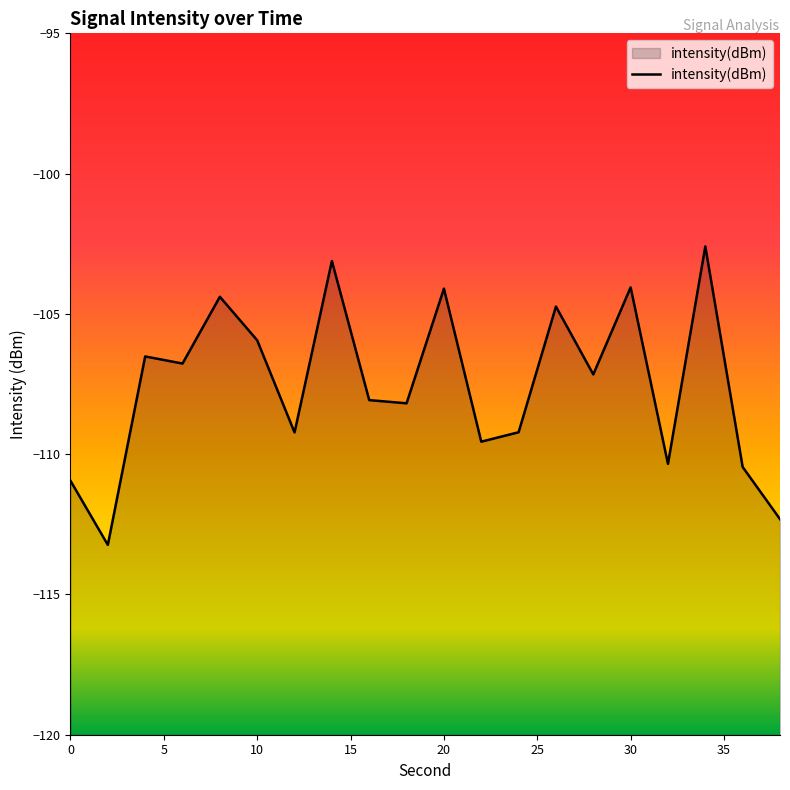

The value at 20 is -104.1. True or false?

True